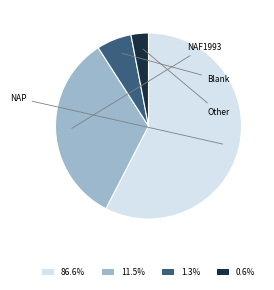

How many segments does this pie chart have?

4